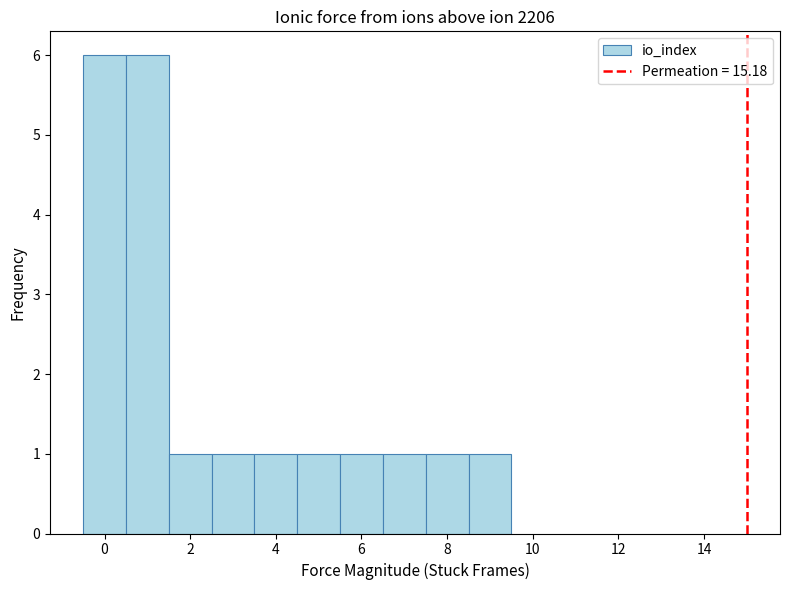

Reading left to right, list every bar in this chart as the range it spans on the x-axis followed by its height. Neither the bar edges nor the heights are printed on the chart, so give them approximately, as read against the axes.

-0.5 to 0.5: 6
0.5 to 1.5: 6
1.5 to 2.5: 1
2.5 to 3.5: 1
3.5 to 4.5: 1
4.5 to 5.5: 1
5.5 to 6.5: 1
6.5 to 7.5: 1
7.5 to 8.5: 1
8.5 to 9.5: 1